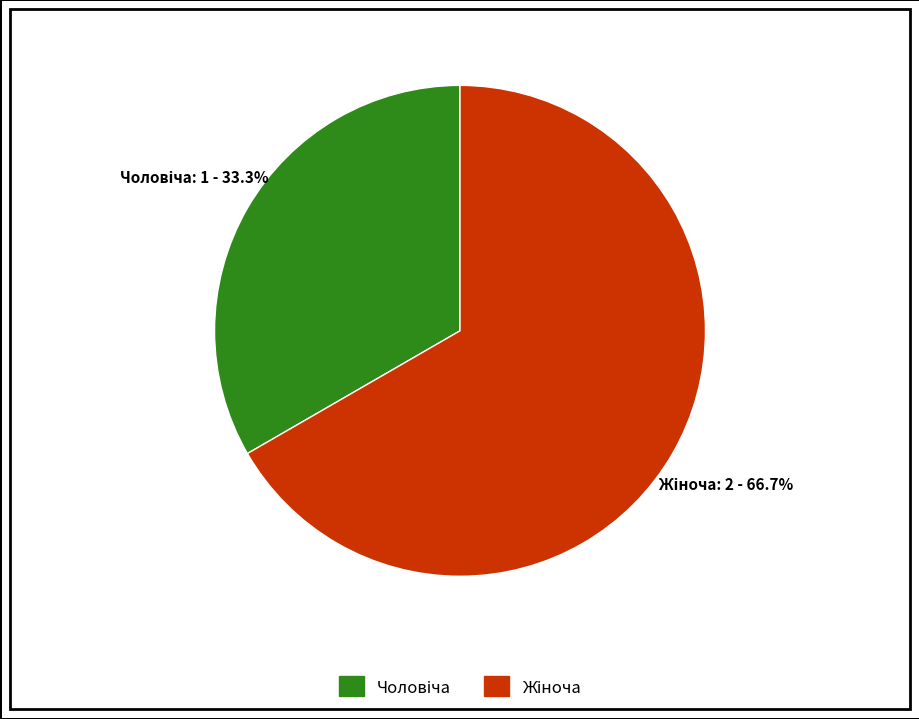

Does any single category account for the majority?

Yes